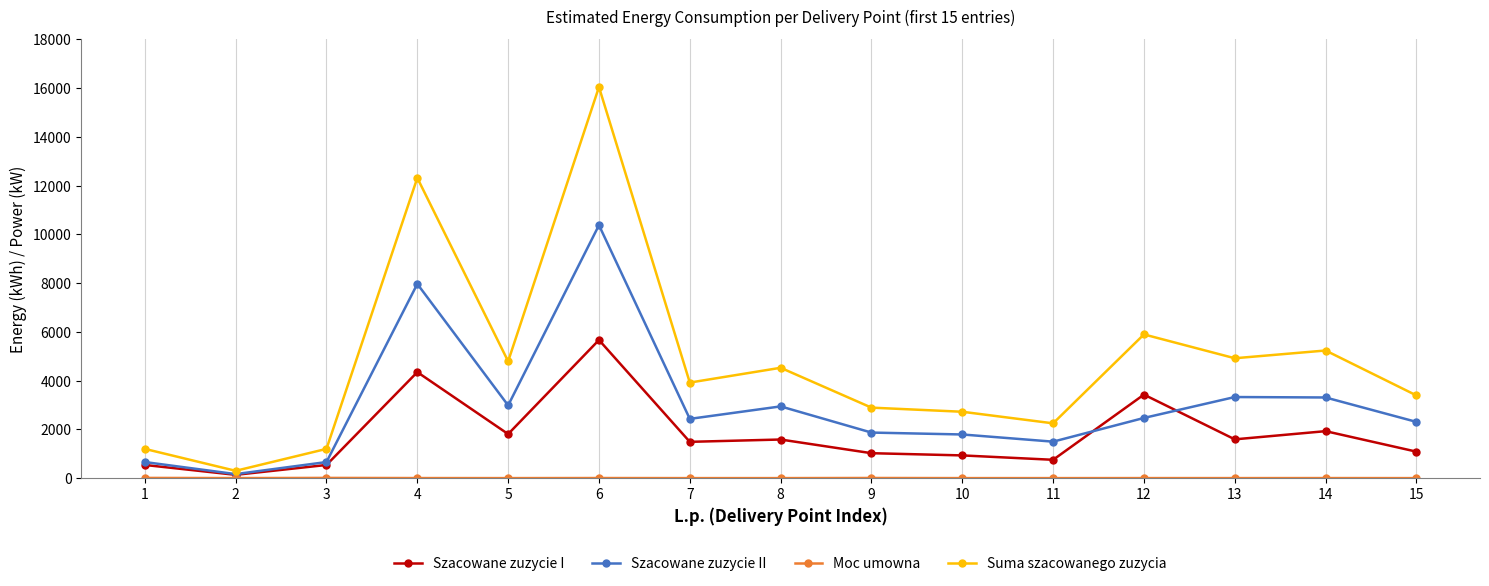

Where is the first local minimum for Szacowane zuzycie I?

2